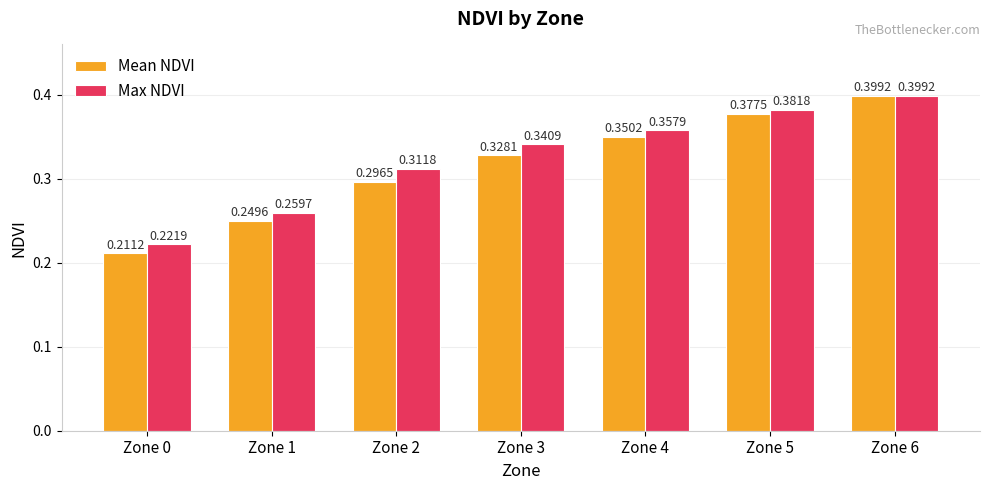

What is the sum of all Mean NDVI values?

2.2